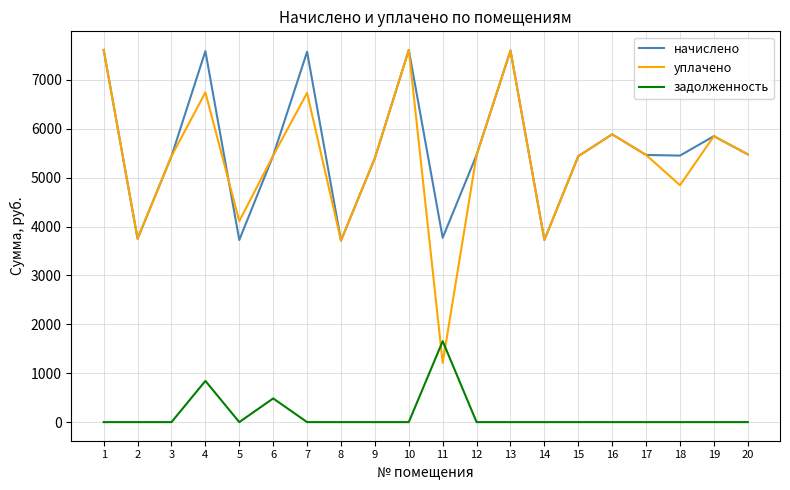

Is it true that начислено equals 8171.1 at 9?

False